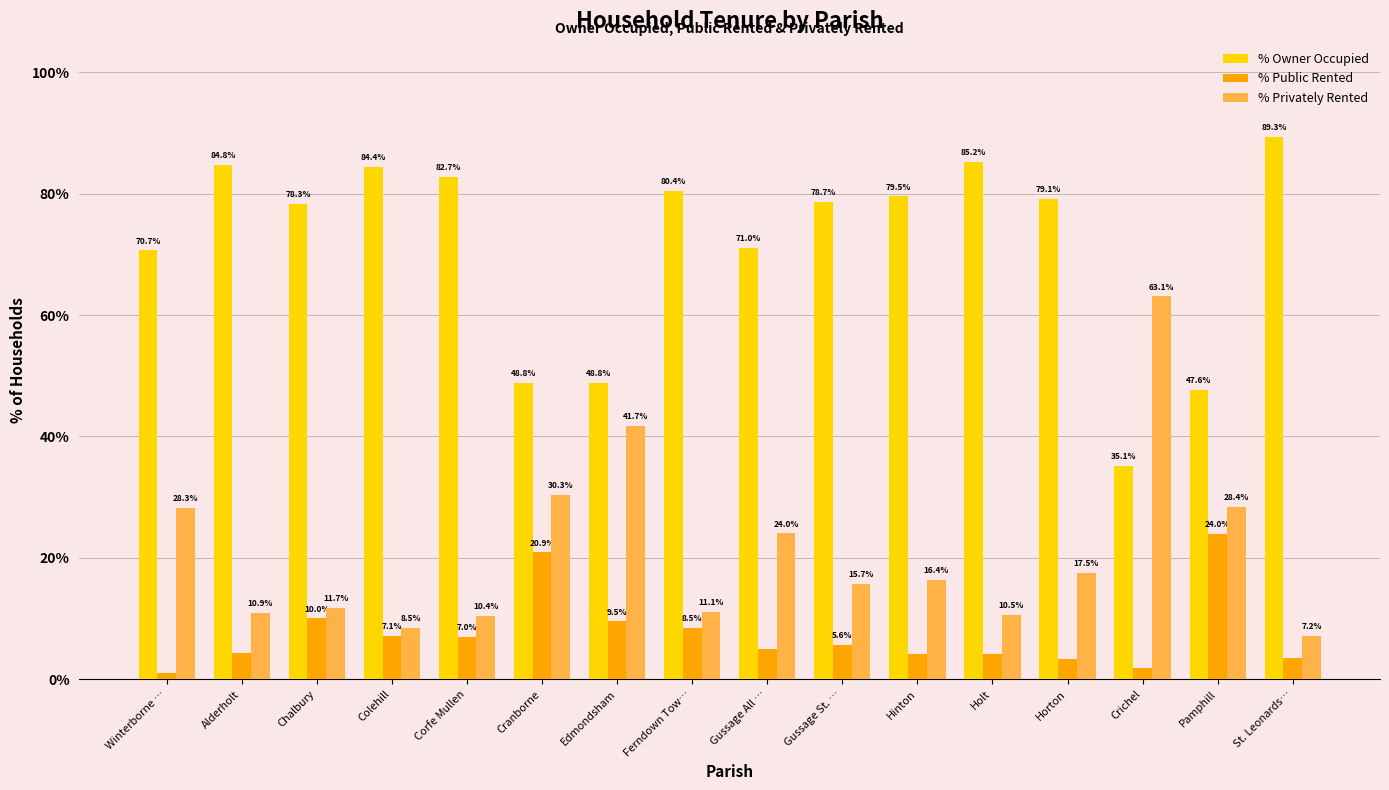

What are all the series names shown in the legend?

% Owner Occupied, % Public Rented, % Privately Rented